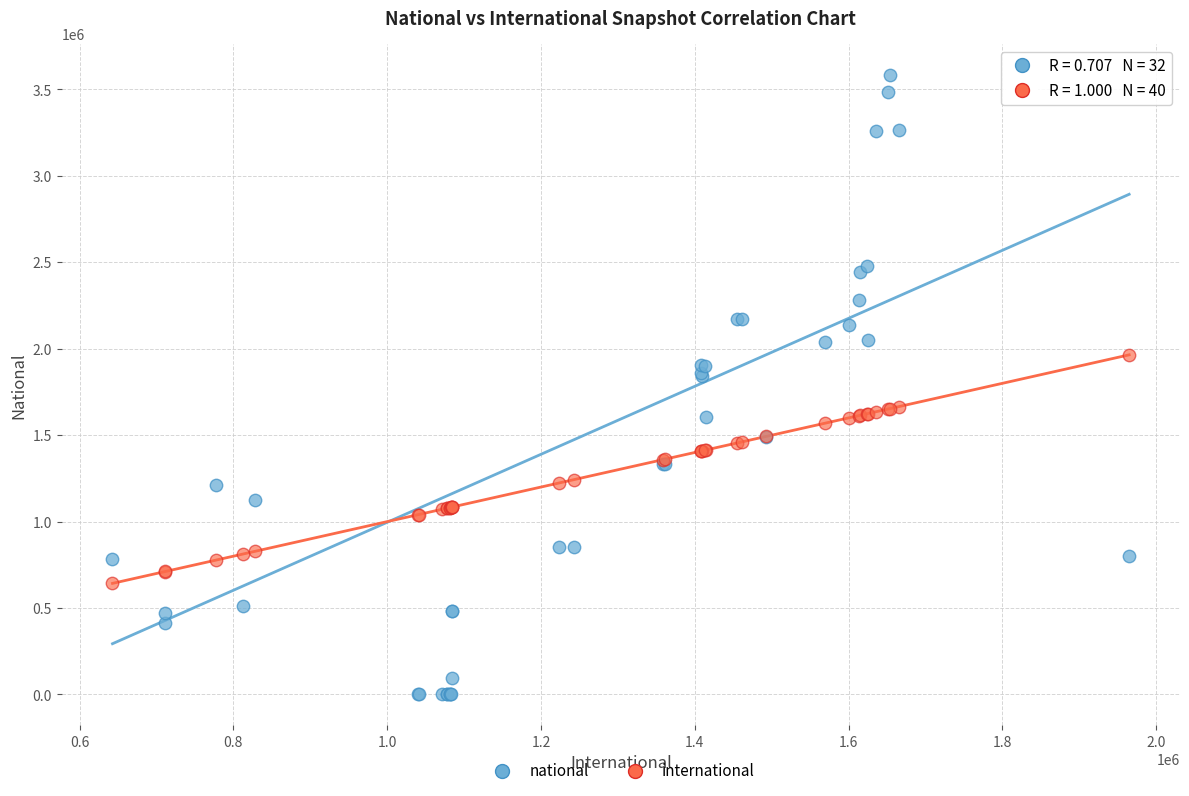

Which series reaches the maximum Y coordinate?

national